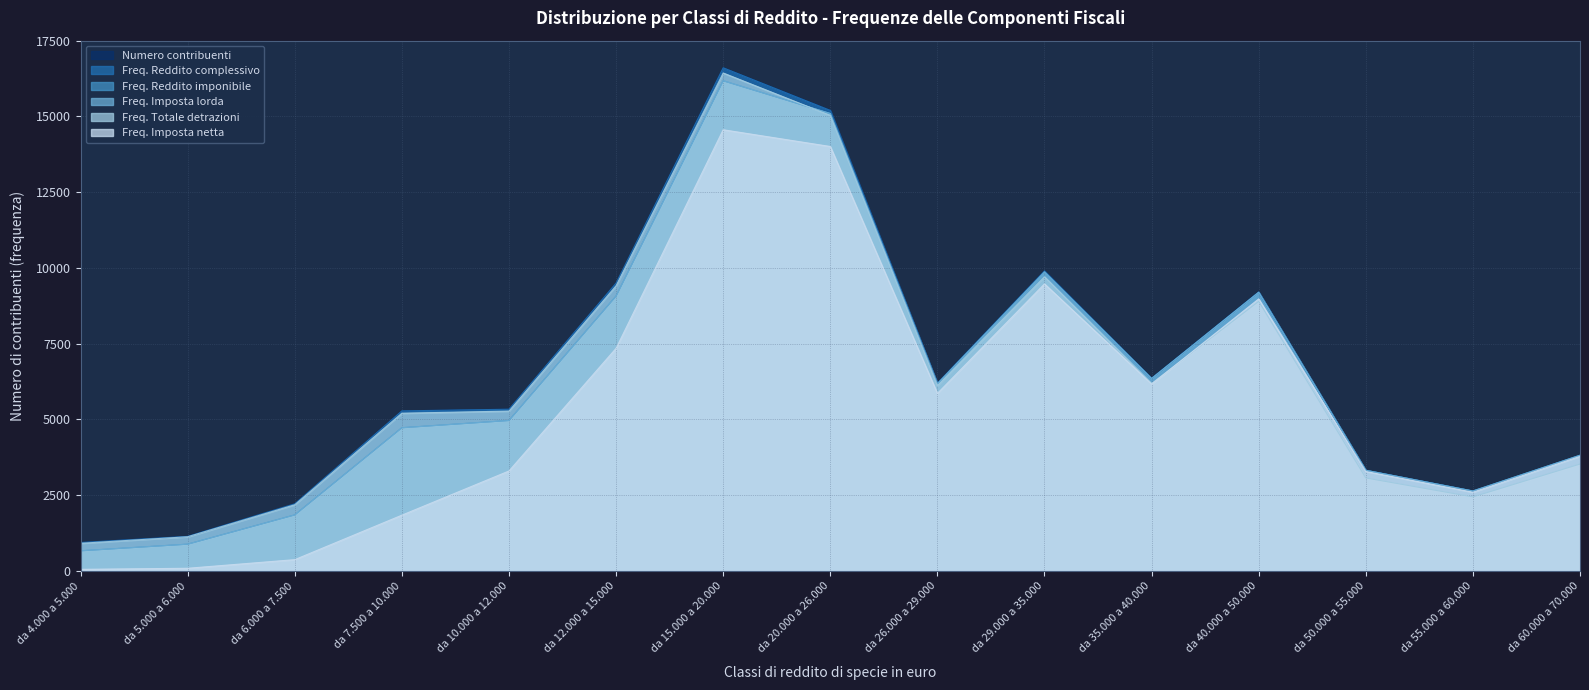

True or false: Numero contribuenti and Freq. Totale detrazioni intersect in this chart.

False